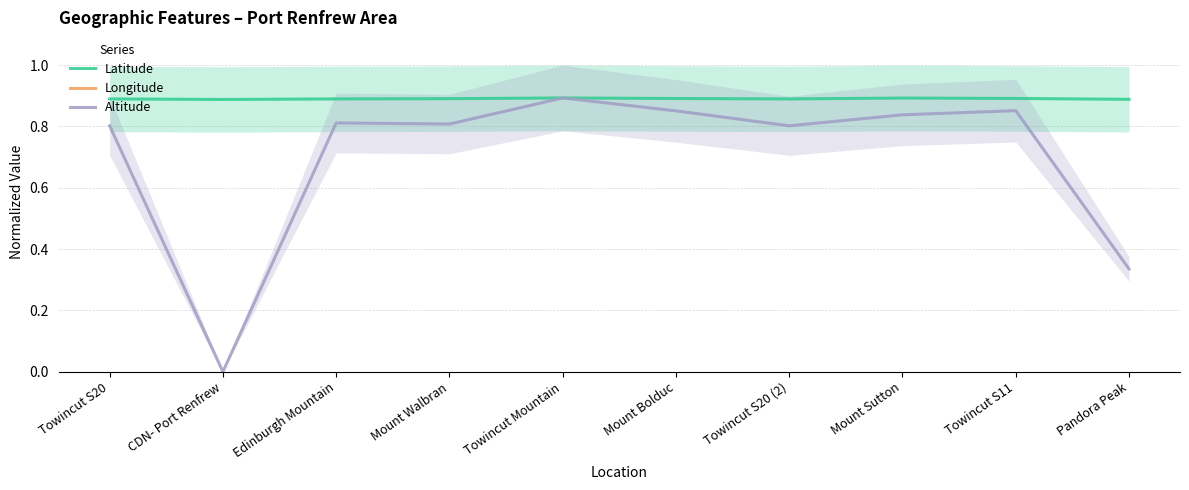

Where is Longitude nearest to the value -1?

Mount Bolduc